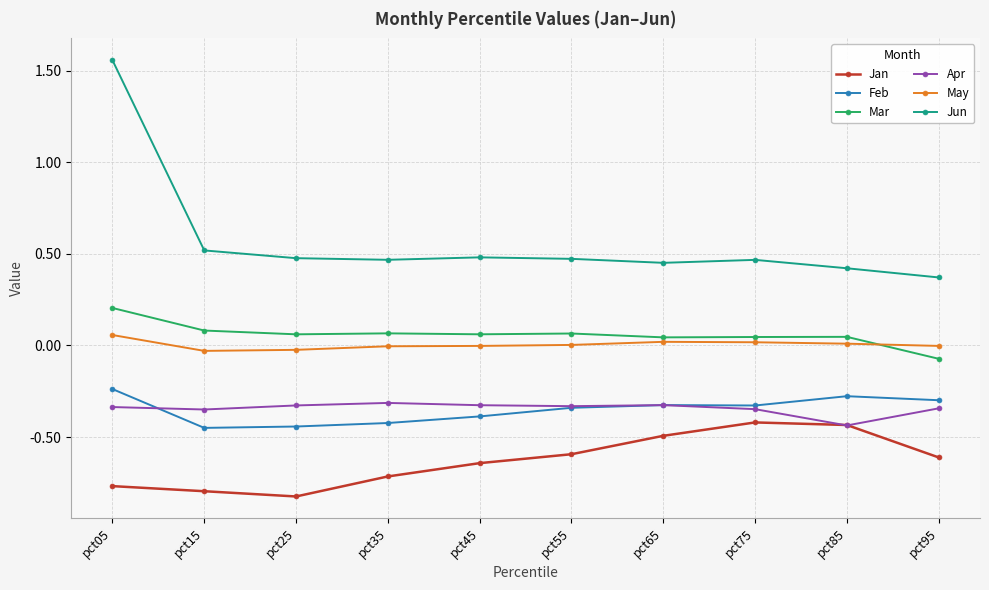

The value of Jan at pct55 is -0.9. True or false?

False